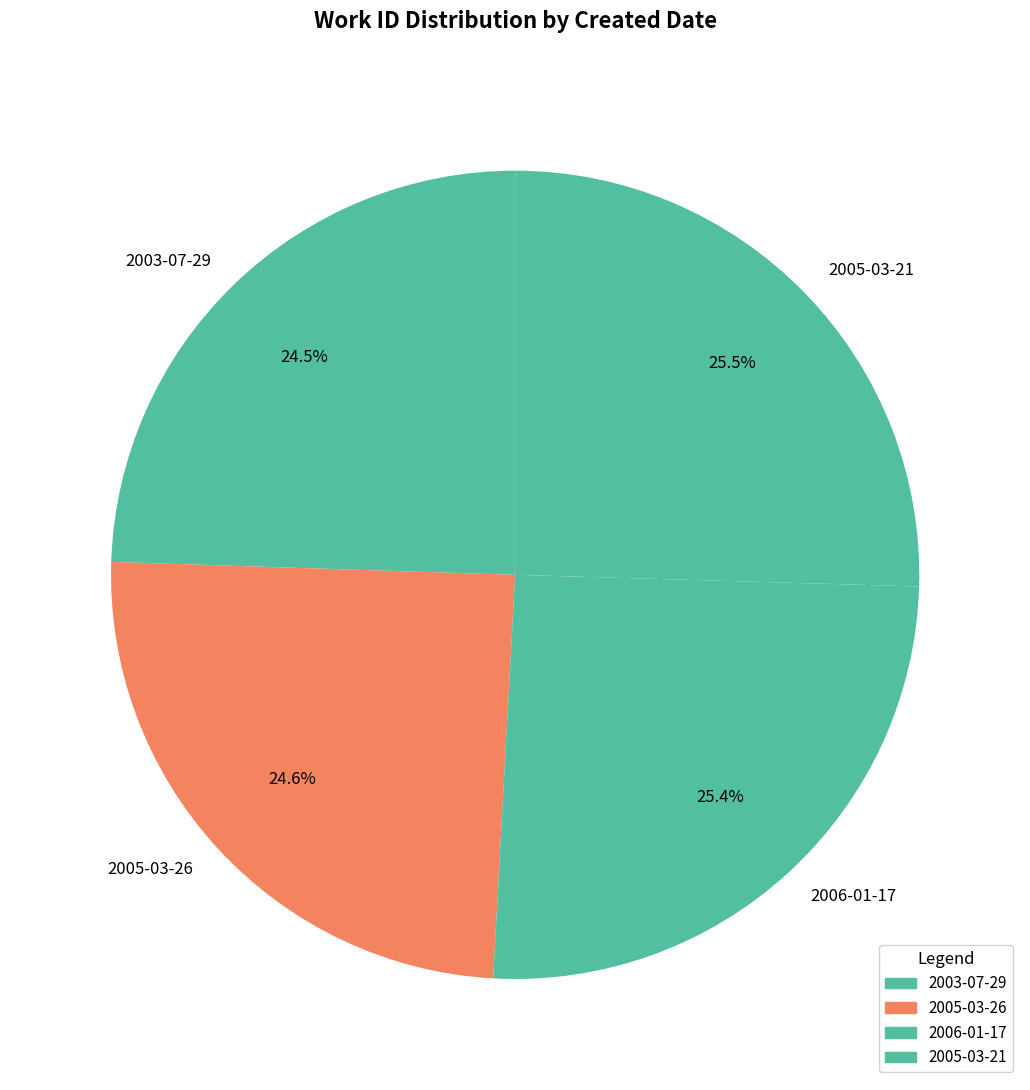

Count the number of slices in the pie.

4